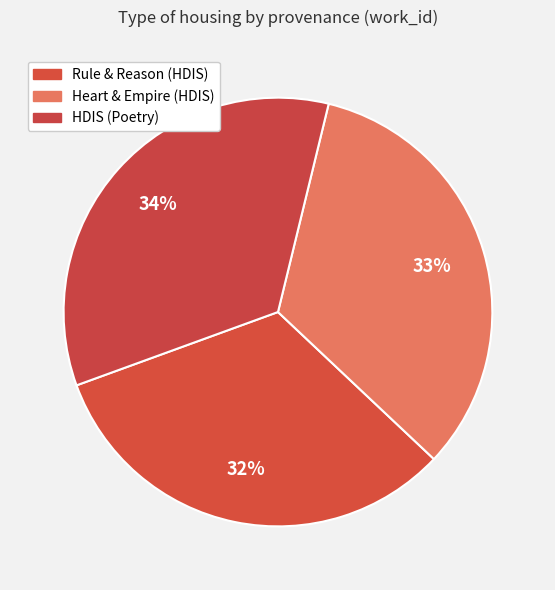

Which category has the smallest portion of the pie?

Rule & Reason (HDIS)